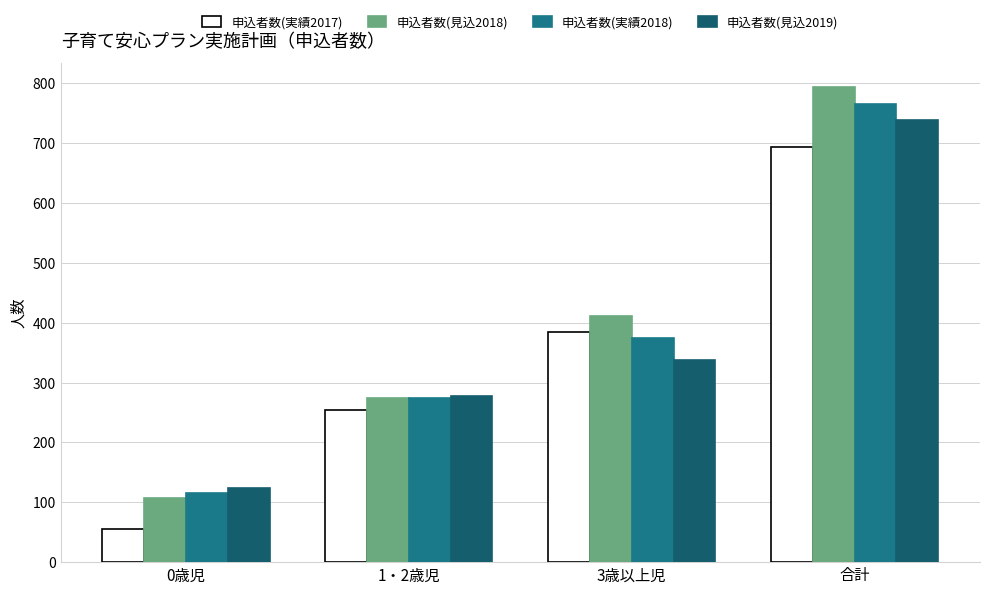

Which series changed the most between 1・2歳児 and 3歳以上児?

申込者数(見込2018)